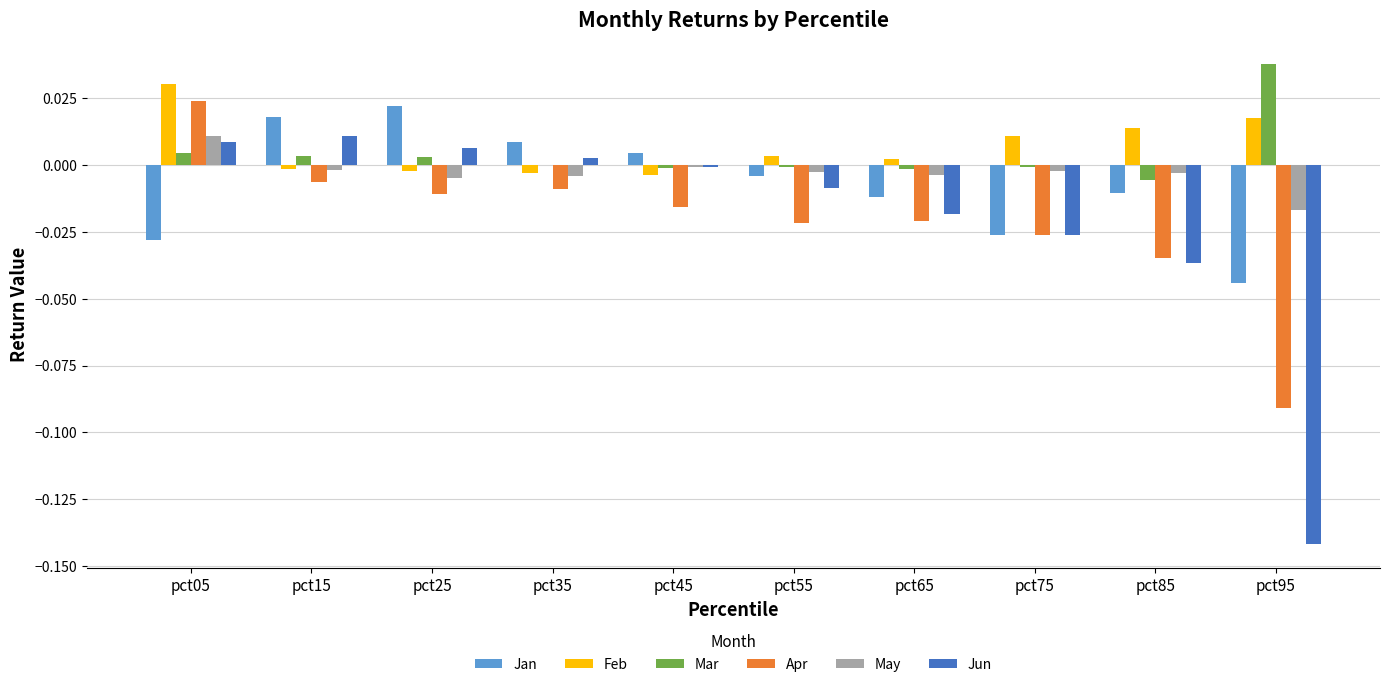

Is the value of Jun at pct15 greater than the value of Mar at pct55?

Yes